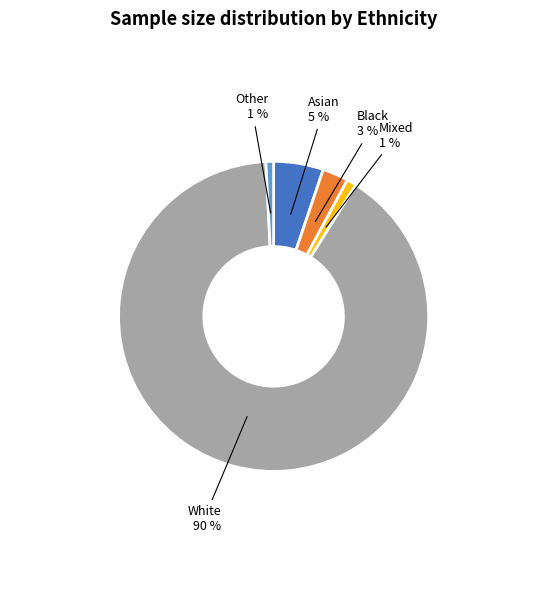

How many slices are in this pie chart?

5